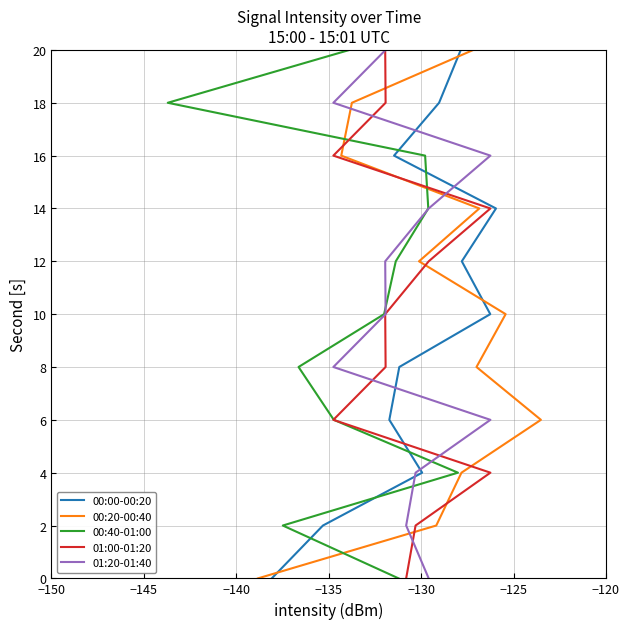

How many series are shown in this chart?

5